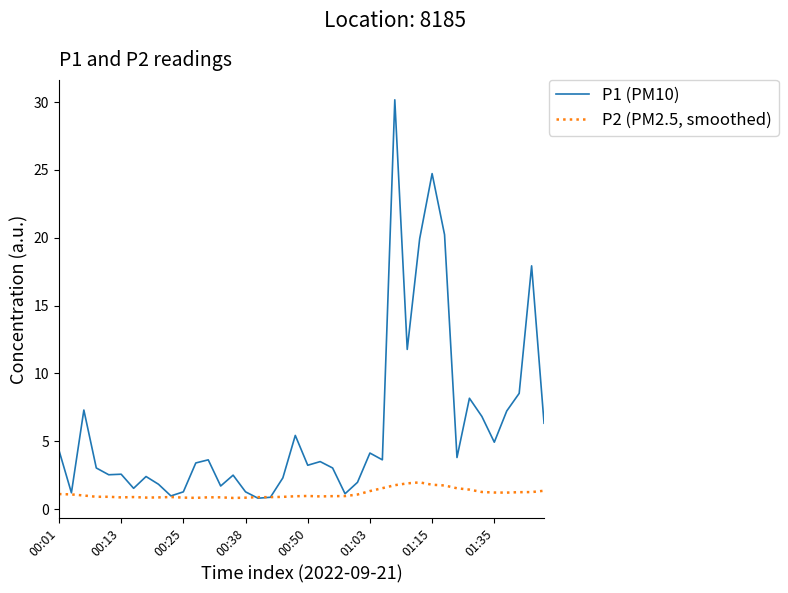

What is the greatest value displayed?

30.2